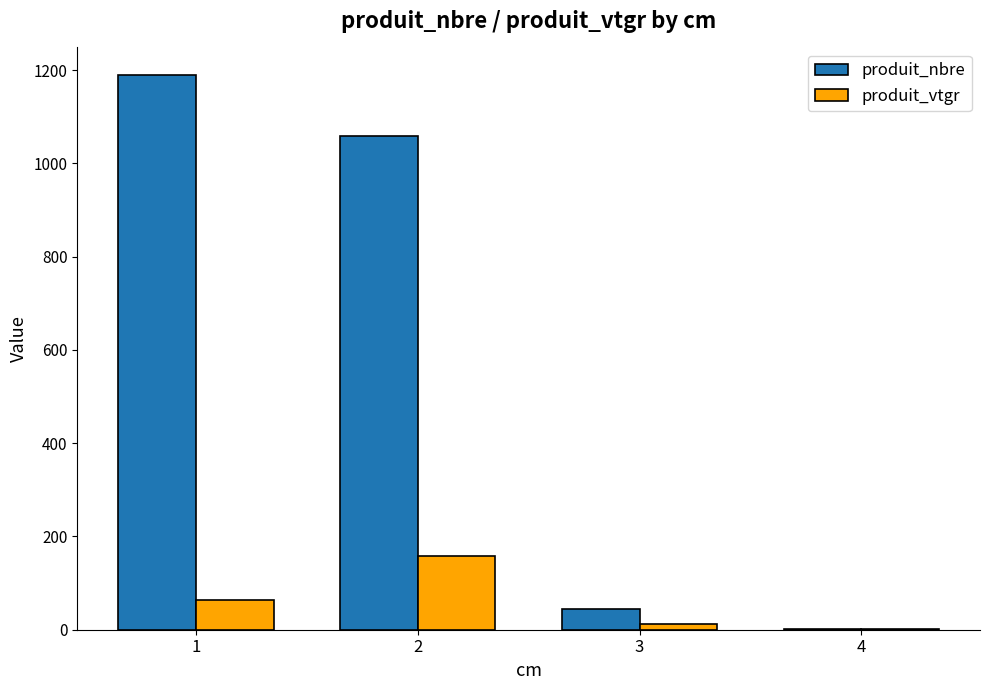

What is the maximum value shown in the chart?

1189.0